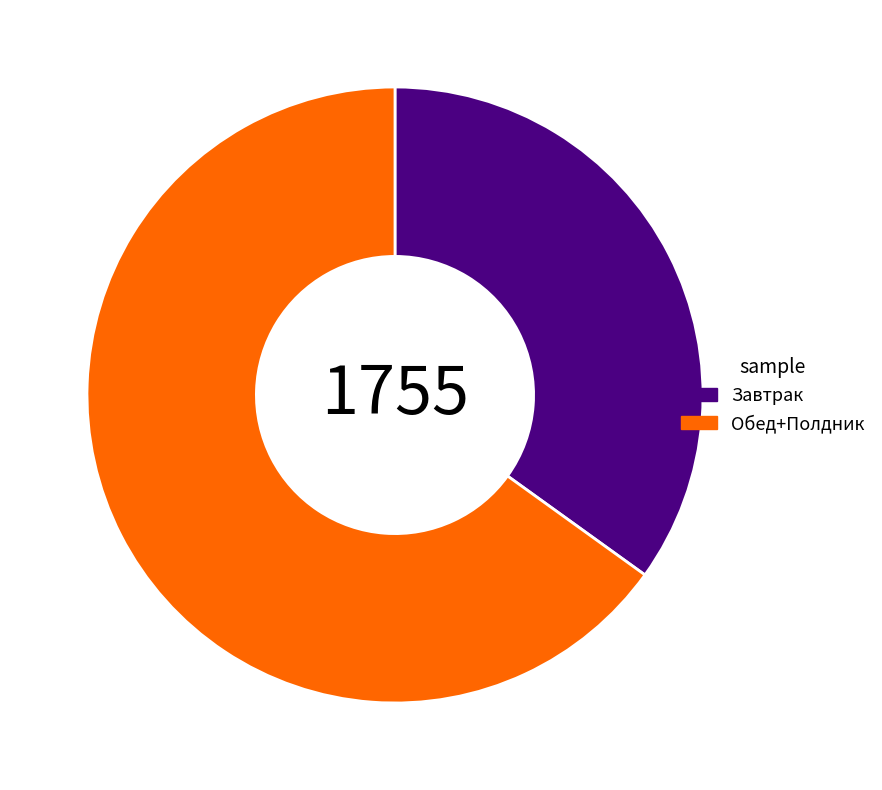

What is the ratio of the value at Обед+Полдник to the value at Завтрак?

1.9